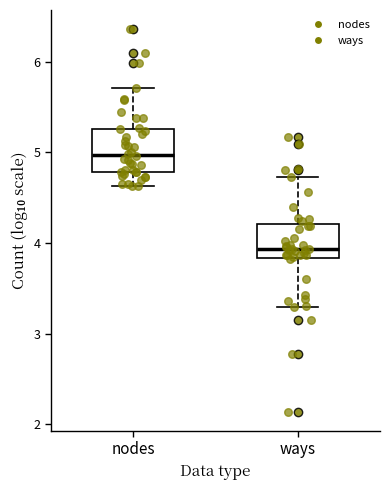

Reading left to right, transcribe this box plot: for each box, give where its median line is, the range the box spans, and where its two whiskers end, as read against the y-axis. The values are not printed on the chart, so give them approximately, as read against the axis.

nodes: median 5.0, box 4.8 to 5.3, whiskers 4.6 to 5.7
ways: median 3.9, box 3.8 to 4.2, whiskers 3.3 to 4.7